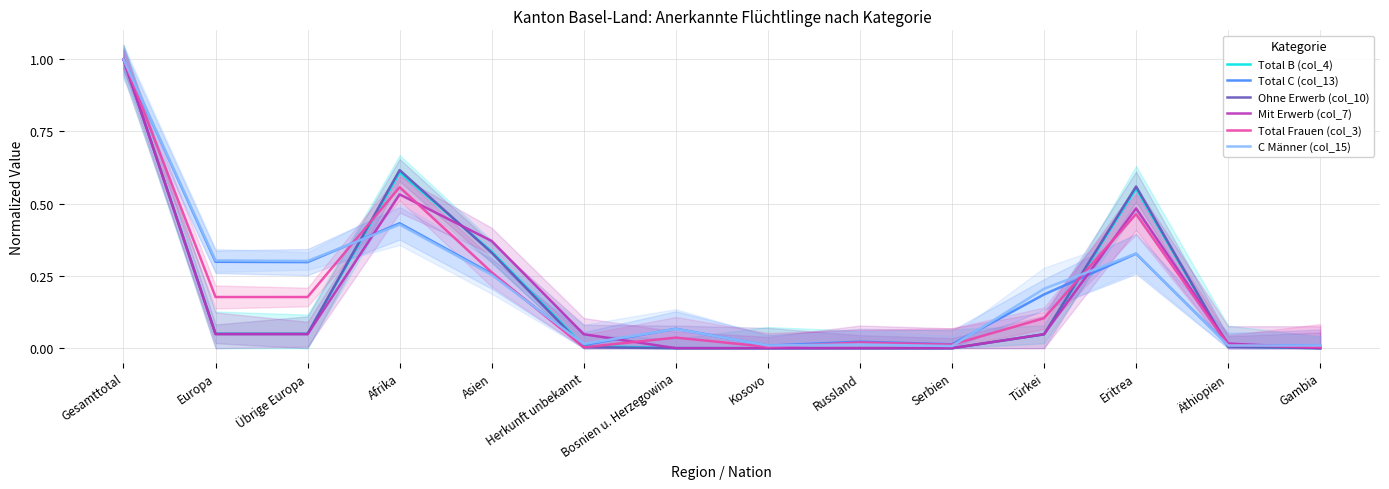

Which series changed the most between Gesamttotal and Serbien?

Total B (col_4)